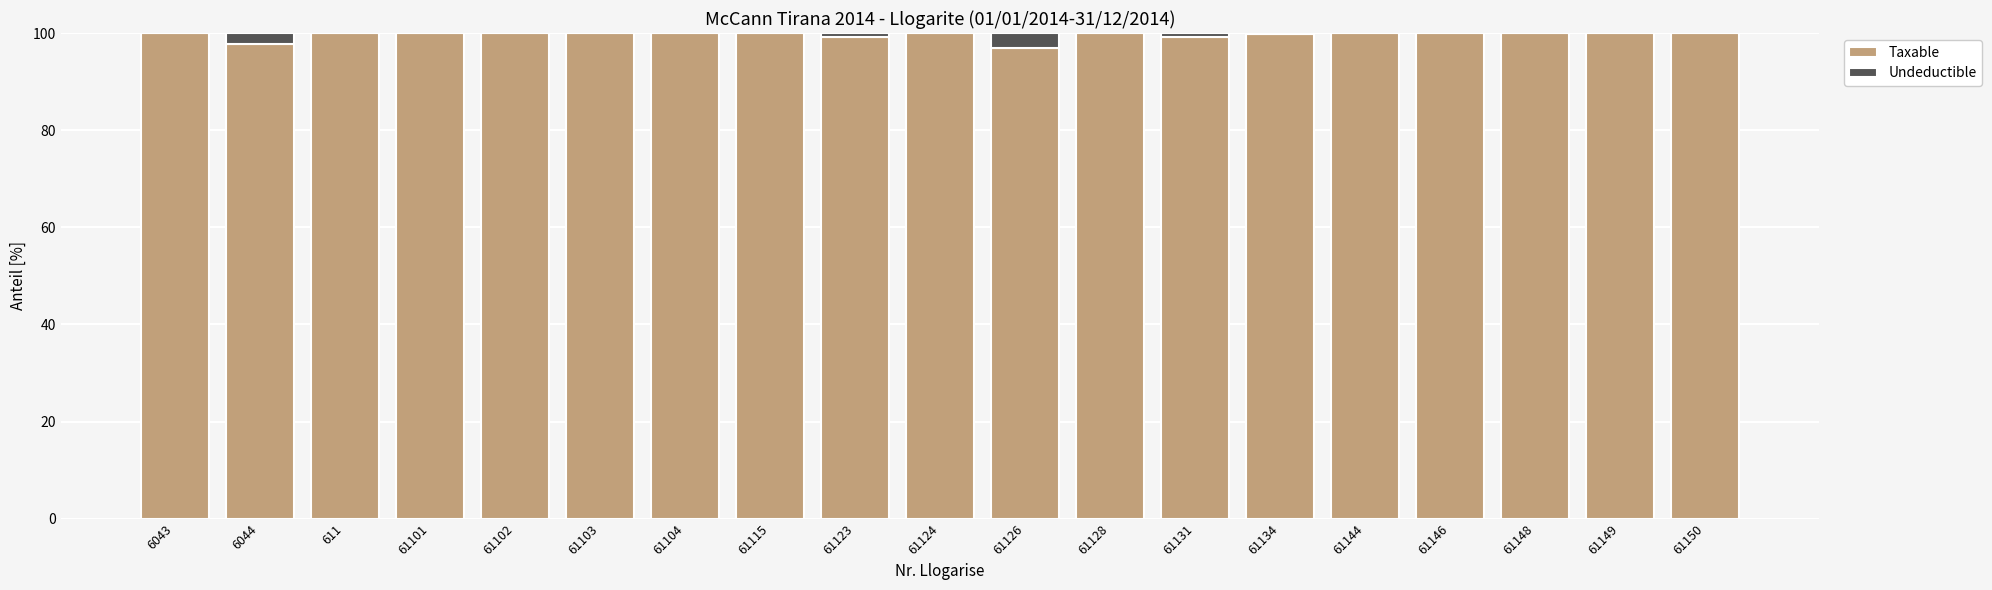

How many categories are shown in the chart?

19